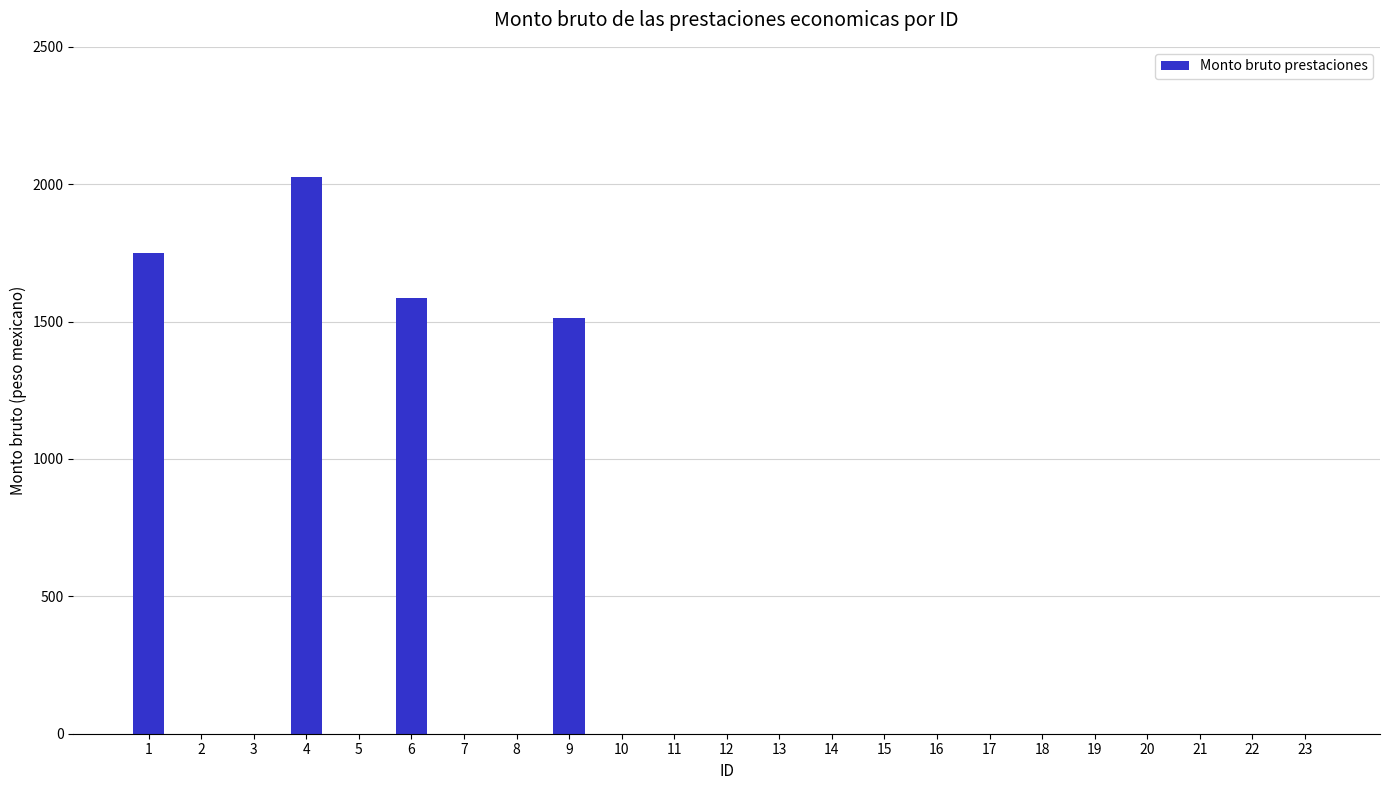

What is the average value?

299.0